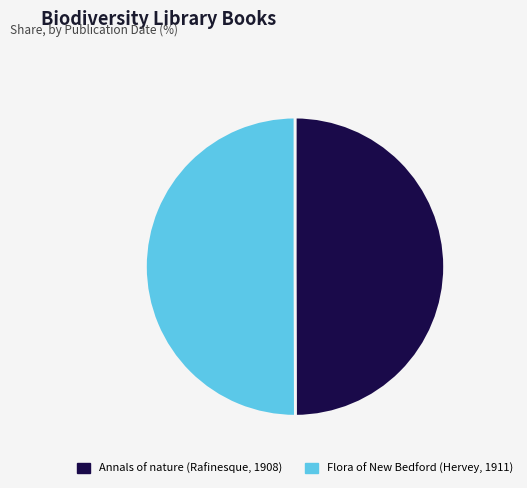

The Flora of New Bedford (Hervey, 1911) slice represents 40% of the pie. True or false?

False